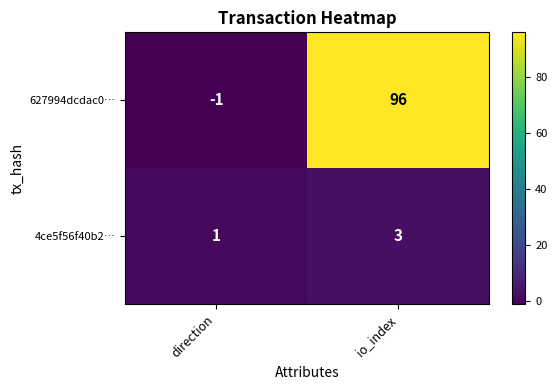

List the series in order of their overall mean, highest first.

627994dcdac0…, 4ce5f56f40b2…